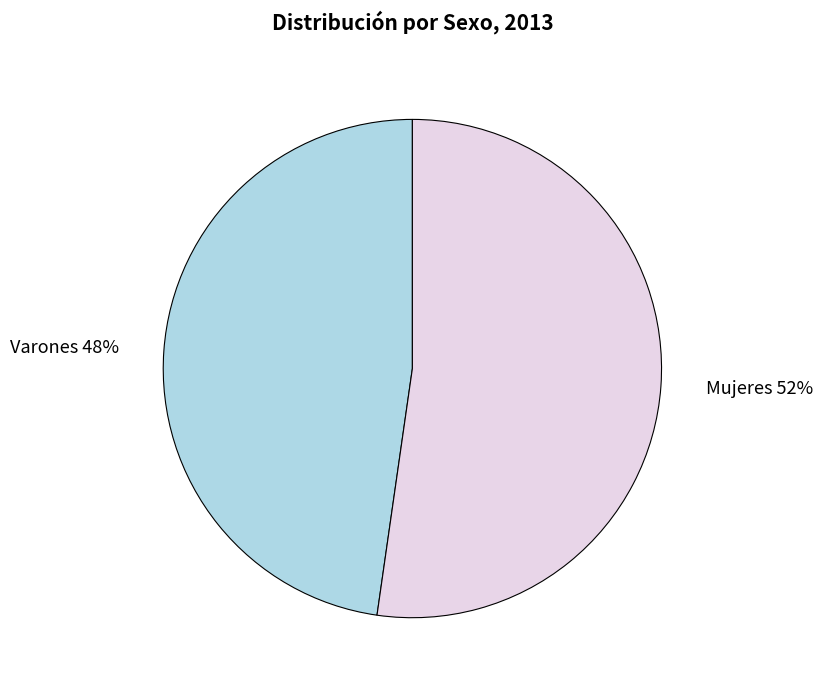

To the nearest percent, what is the average slice percentage?

50%